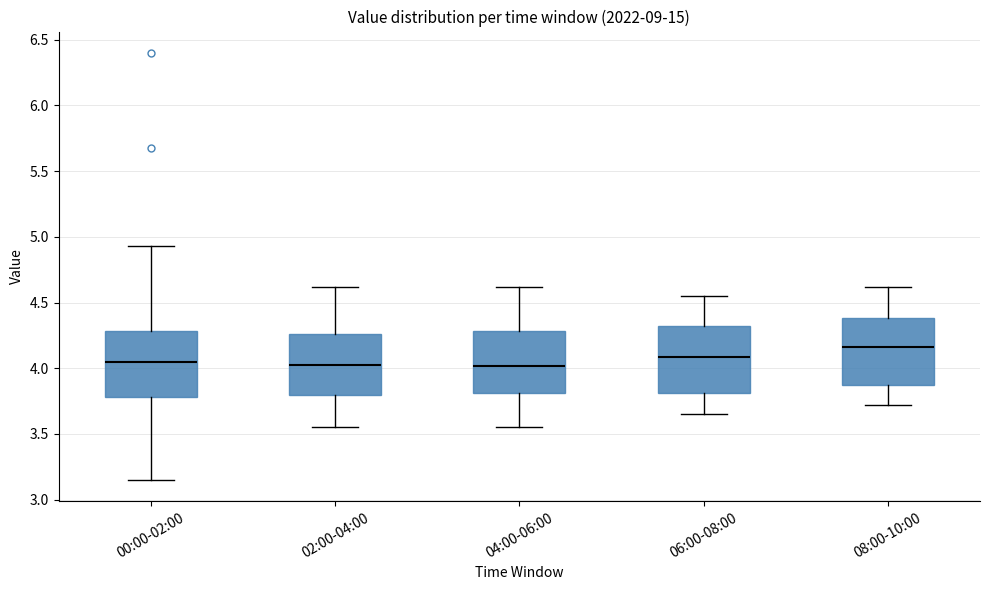

Reading left to right, transcribe this box plot: for each box, give where its median line is, the range the box spans, and where its two whiskers end, as read against the y-axis. The values are not printed on the chart, so give them approximately, as read against the axis.

00:00-02:00: median 4.05, box 3.80 to 4.30, whiskers 3.15 to 4.95
02:00-04:00: median 4.05, box 3.80 to 4.25, whiskers 3.55 to 4.60
04:00-06:00: median 4.00, box 3.80 to 4.30, whiskers 3.55 to 4.60
06:00-08:00: median 4.10, box 3.80 to 4.30, whiskers 3.65 to 4.55
08:00-10:00: median 4.15, box 3.85 to 4.40, whiskers 3.70 to 4.60